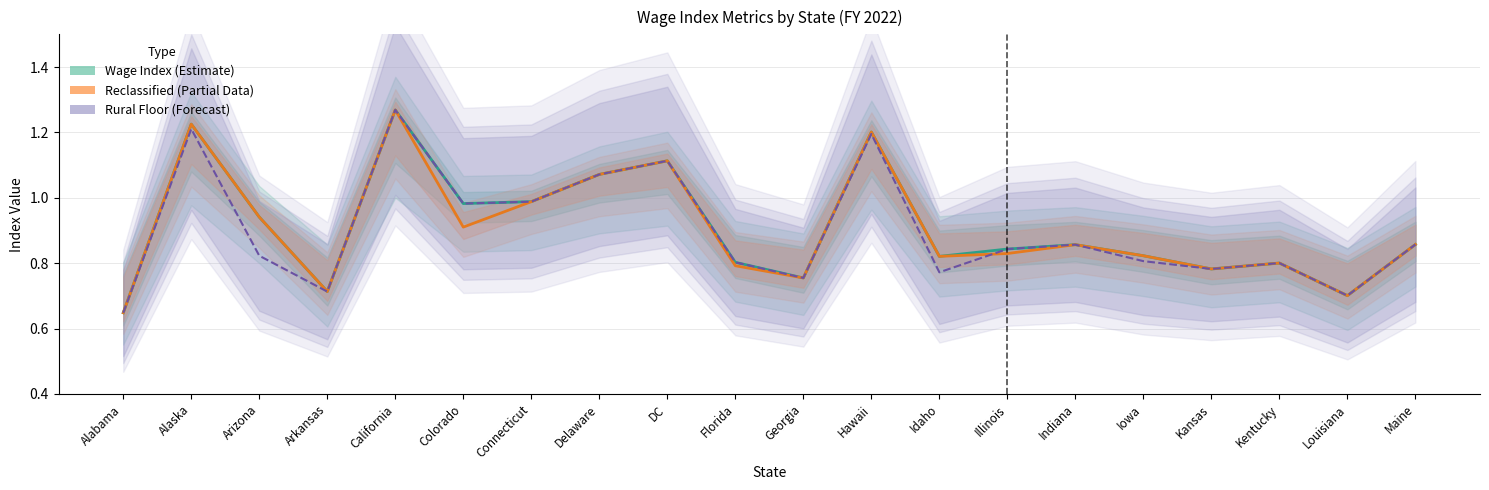

The Reclassified Wage Index (Partial) series shows 0.7 at Louisiana. True or false?

True